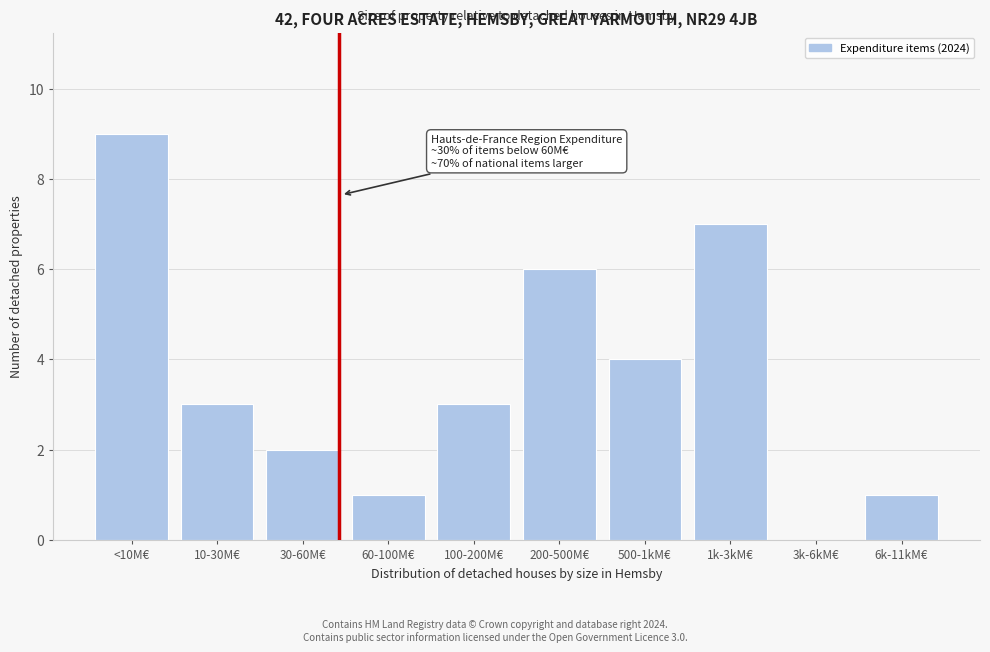

Reading left to right, list all the values displayed in this chart.

<10M€=9	10-30M€=3	30-60M€=2	60-100M€=1	100-200M€=3	200-500M€=6	500-1kM€=4	1k-3kM€=7	3k-6kM€=0	6k-11kM€=1